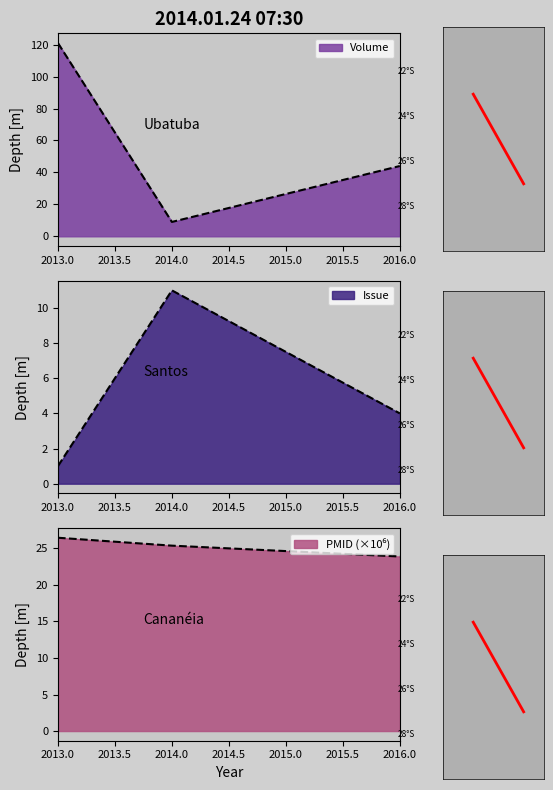

How many lines are shown in the chart?

3